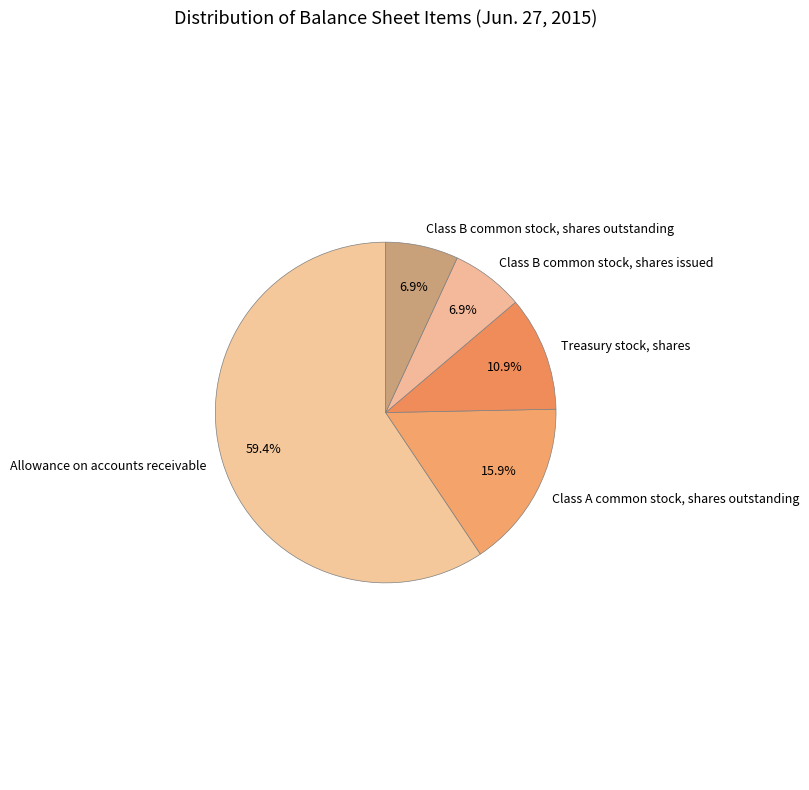

What is the ratio of the value at Allowance on accounts receivable to the value at Class A common stock, shares outstanding?

3.7